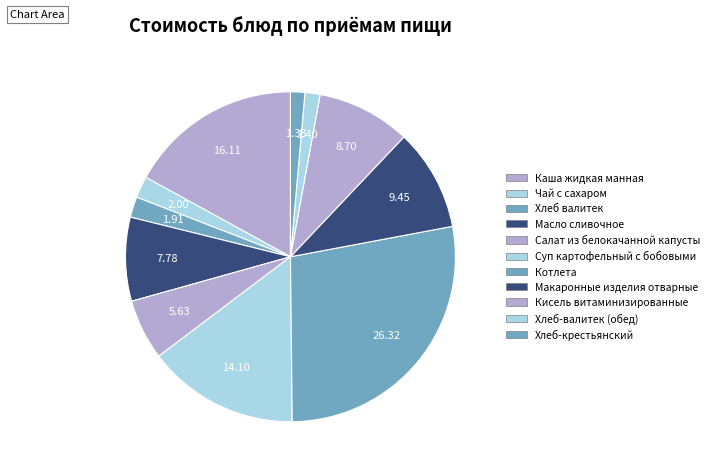

How many segments does this pie chart have?

11